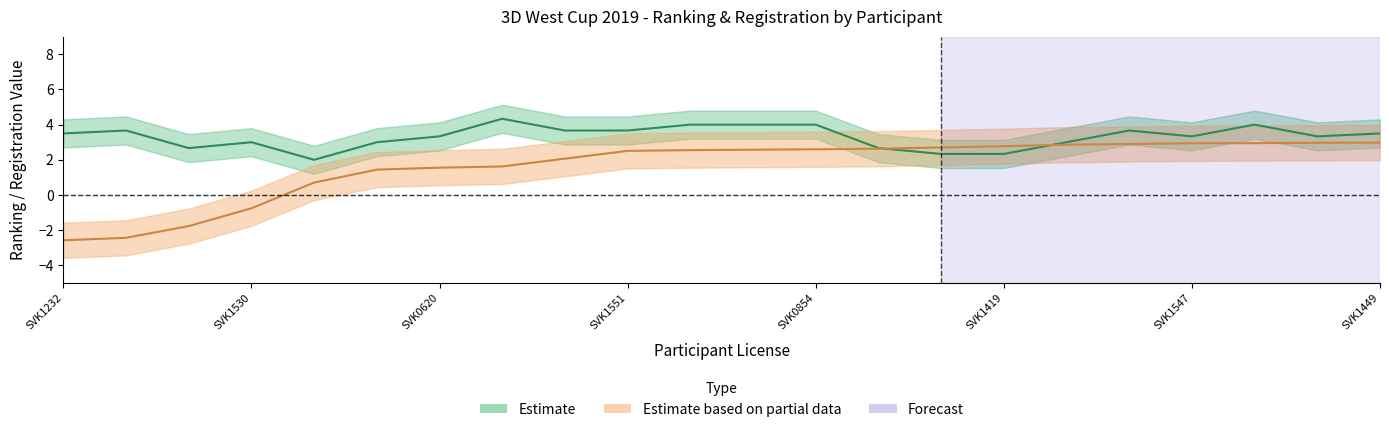

Rank the categories by value from highest to lowest.

SVK1449, SVK1633, SVK1421, SVK1547, SVK0611, SVK1420, SVK1419, SVK1421, SVK0950, SVK0854, SVK1493, SVK1552, SVK1551, SVK1364, SVK0119, SVK0620, SVK1143, SVK1131, SVK1530, SVK1231, SVK1230, SVK1232